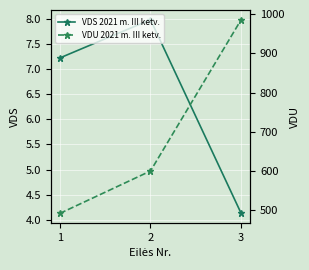

Which series has the largest range (max minus min)?

VDU 2021 m. III ketv.